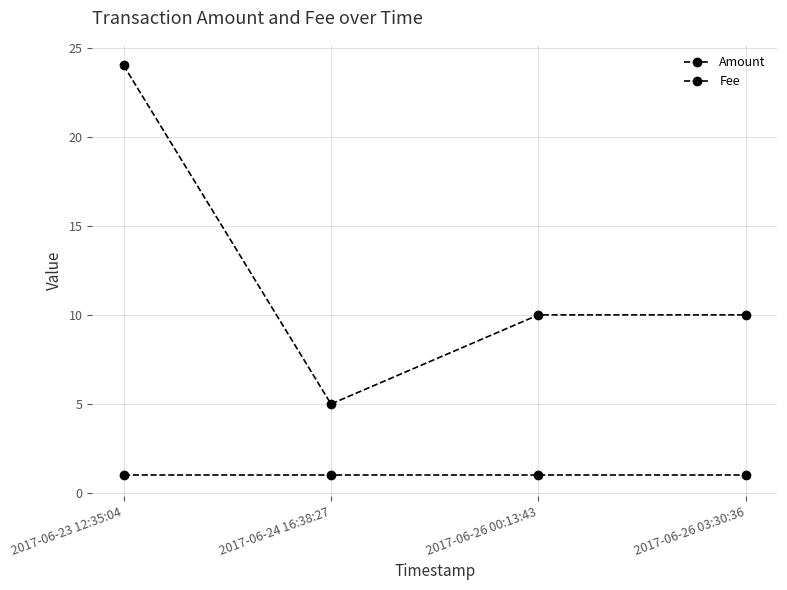

What is the lowest value of the Fee series?

1